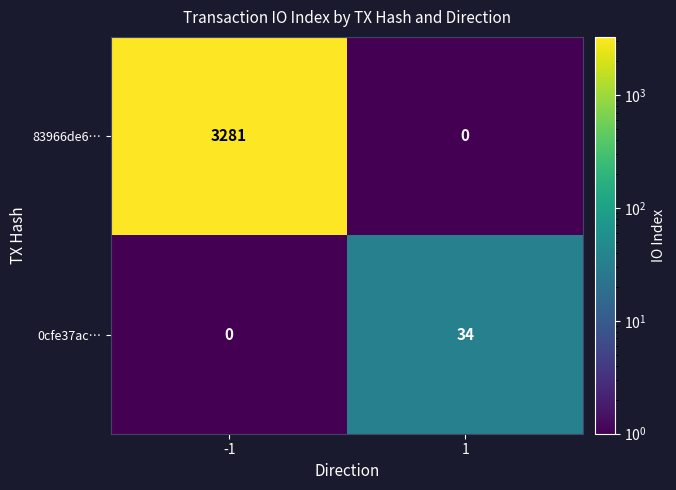

How many series are shown in this chart?

2